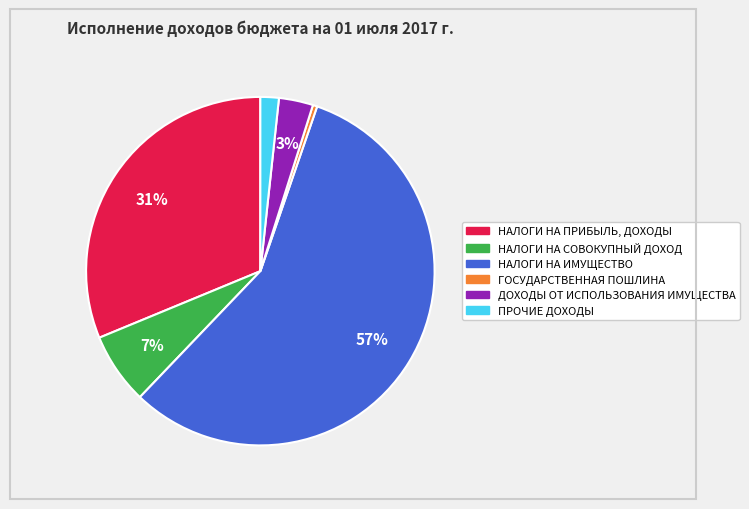

What percentage is the НАЛОГИ НА ПРИБЫЛЬ, ДОХОДЫ slice, to the nearest percent?

31%